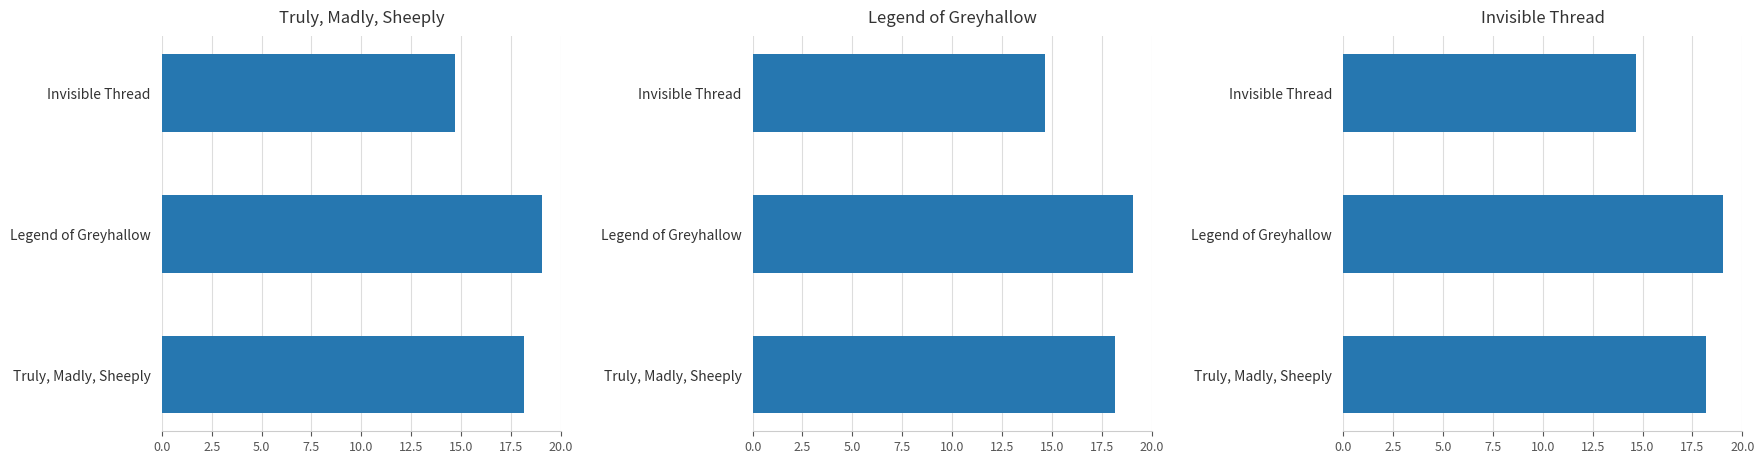

What is the difference between the maximum and minimum values?

4.4